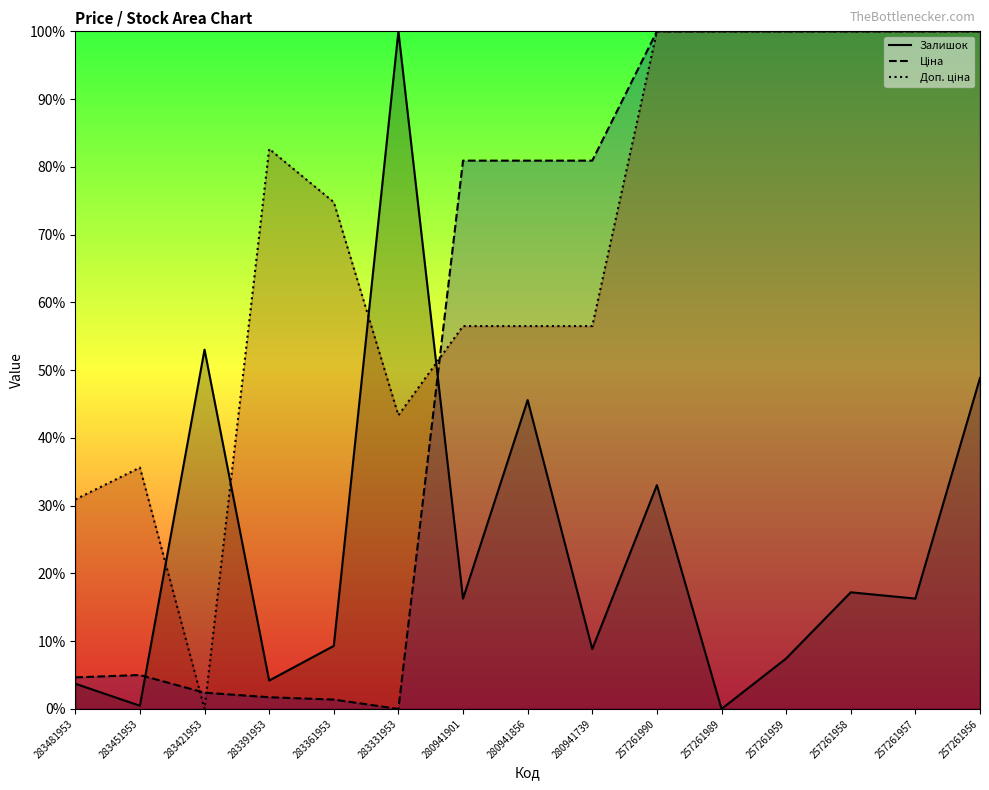

What are all the series names shown in the legend?

Залишок, Ціна, Доп. ціна